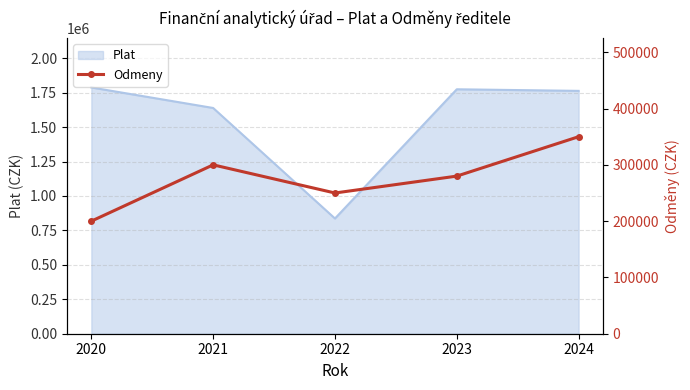

Rank the categories by value from highest to lowest.

2024, 2021, 2023, 2022, 2020